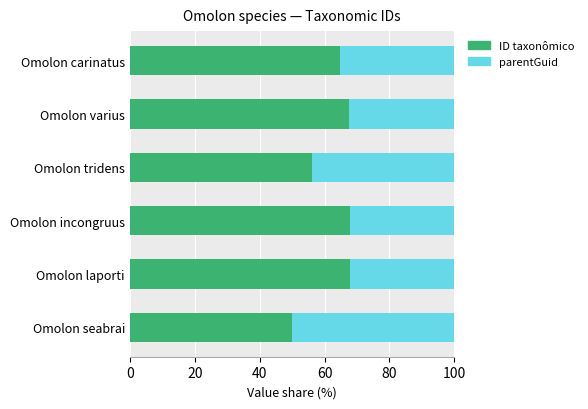

What are all the series names shown in the legend?

ID taxonômico, parentGuid